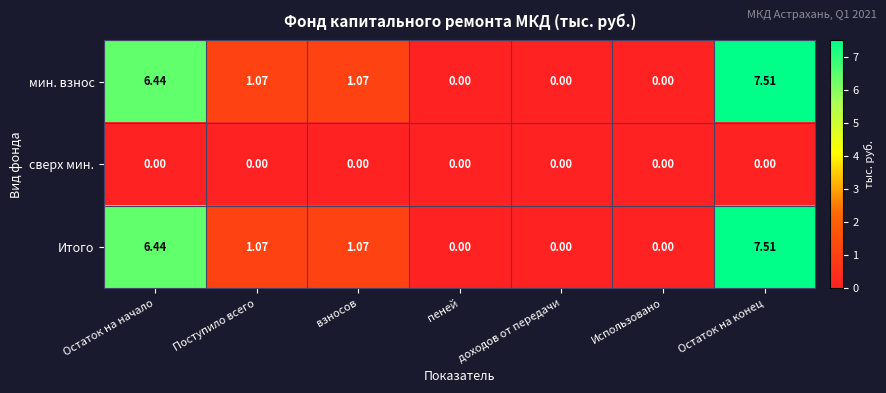

At which label does Итого first exceed 1?

Остаток на начало